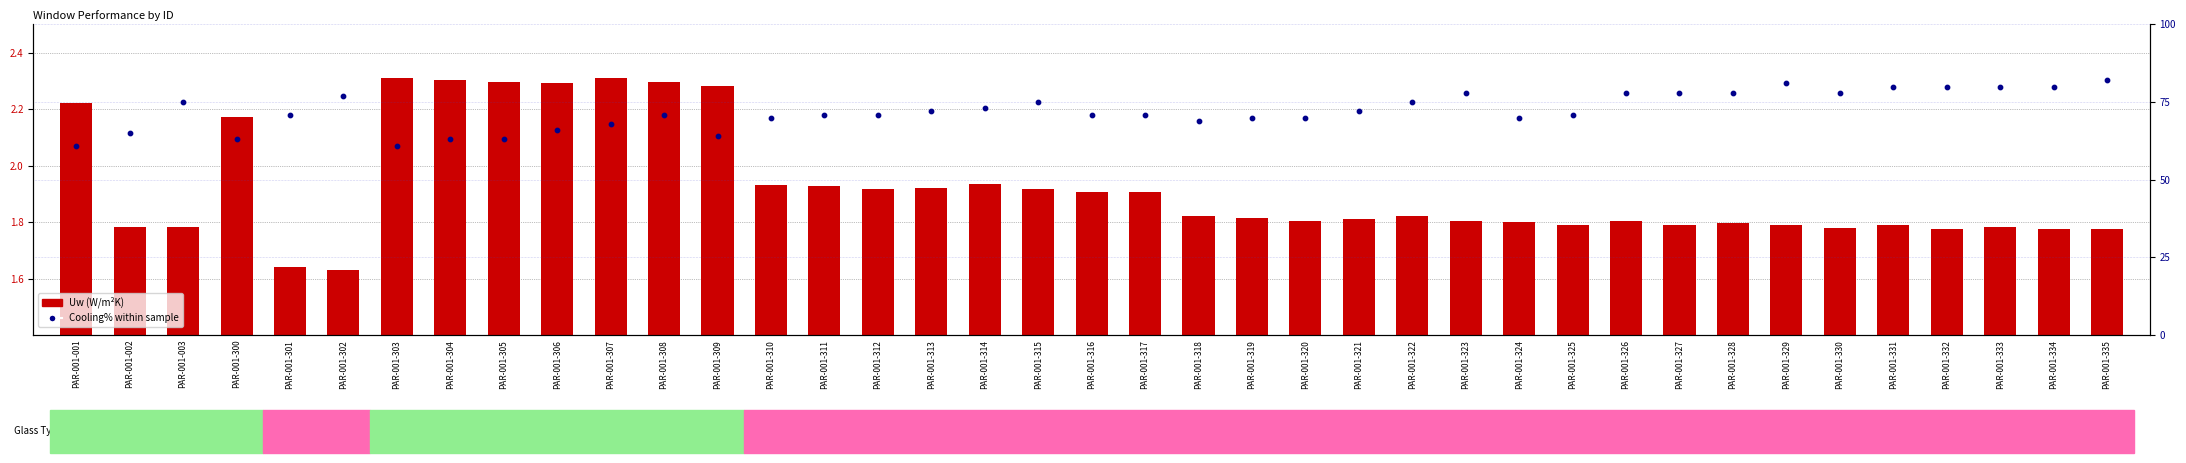

Which series has the largest total across all categories?

Cooling% within sample